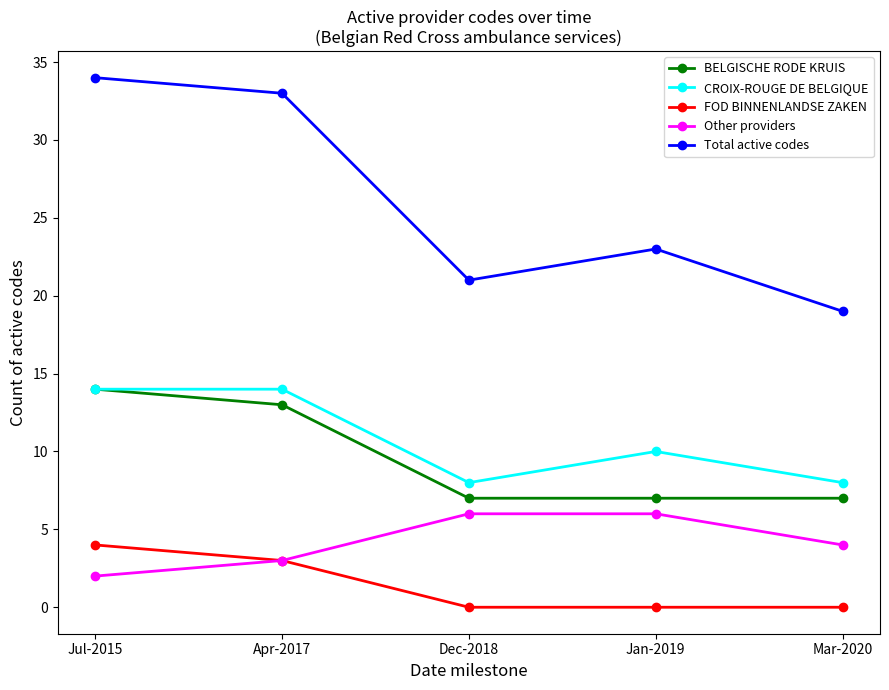

True or false: FOD BINNENLANDSE ZAKEN and BELGISCHE RODE KRUIS intersect in this chart.

False